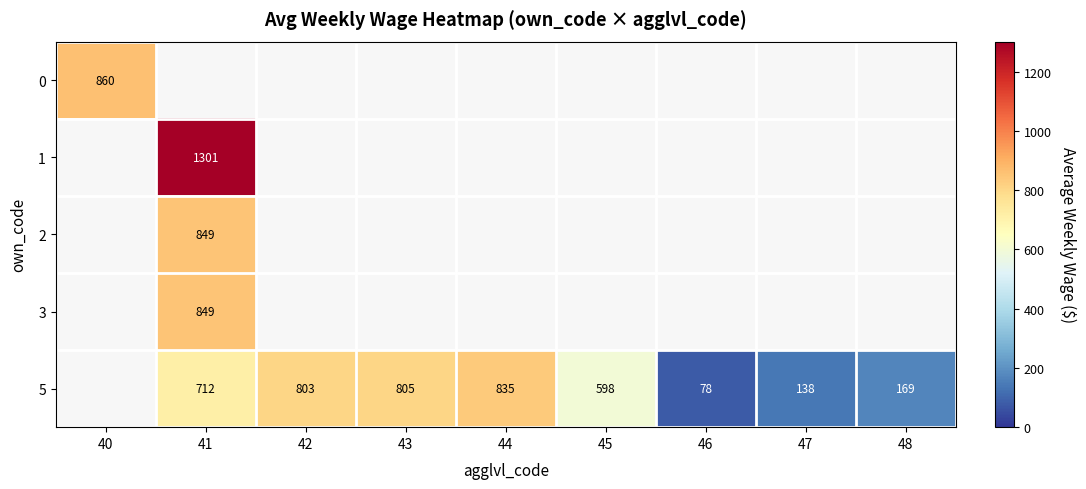

Which category has the lowest value across all series?

46